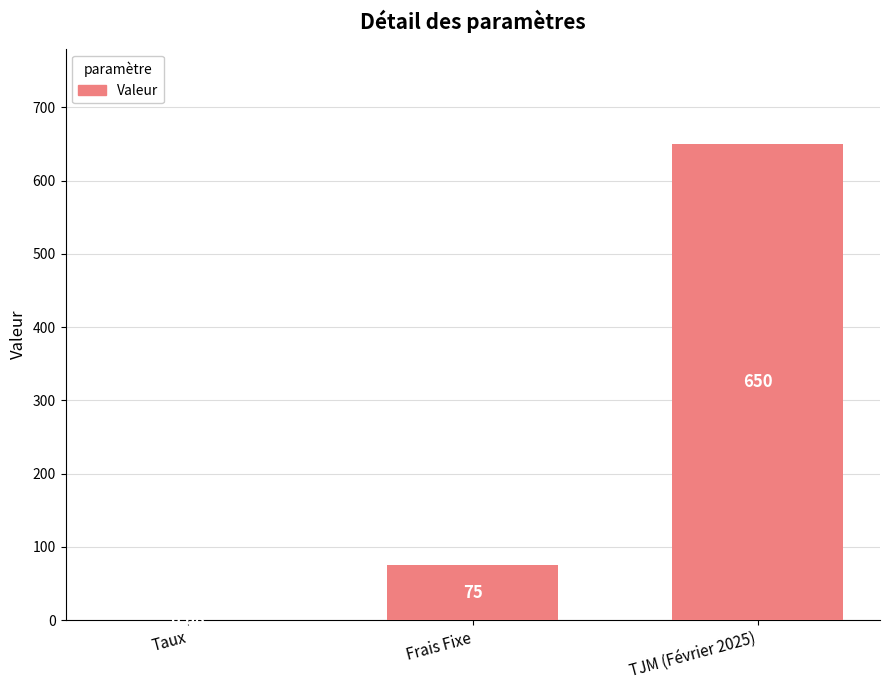

What is the maximum value shown in the chart?

650.0